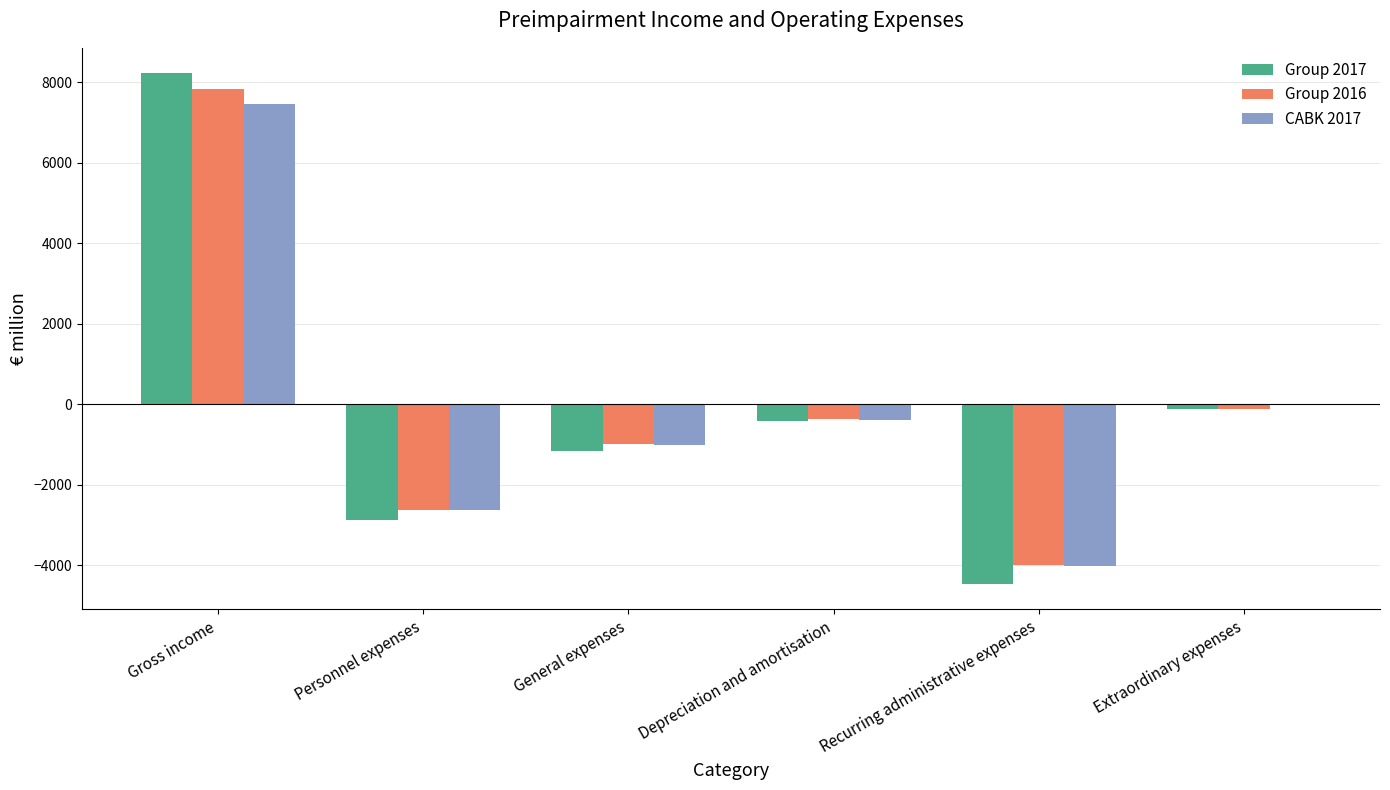

How many categories are shown in the chart?

6